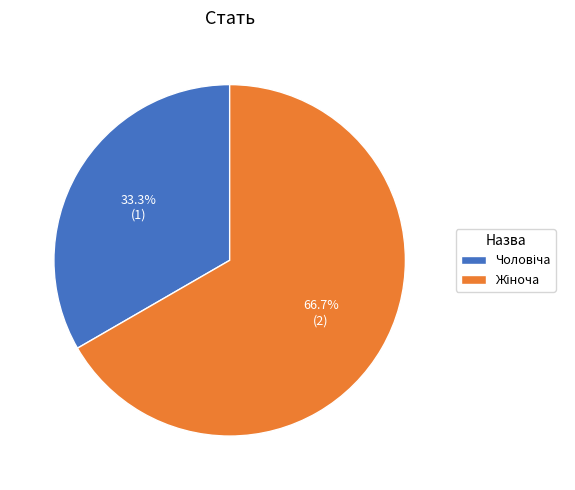

Is there any slice that represents more than half of the pie?

Yes